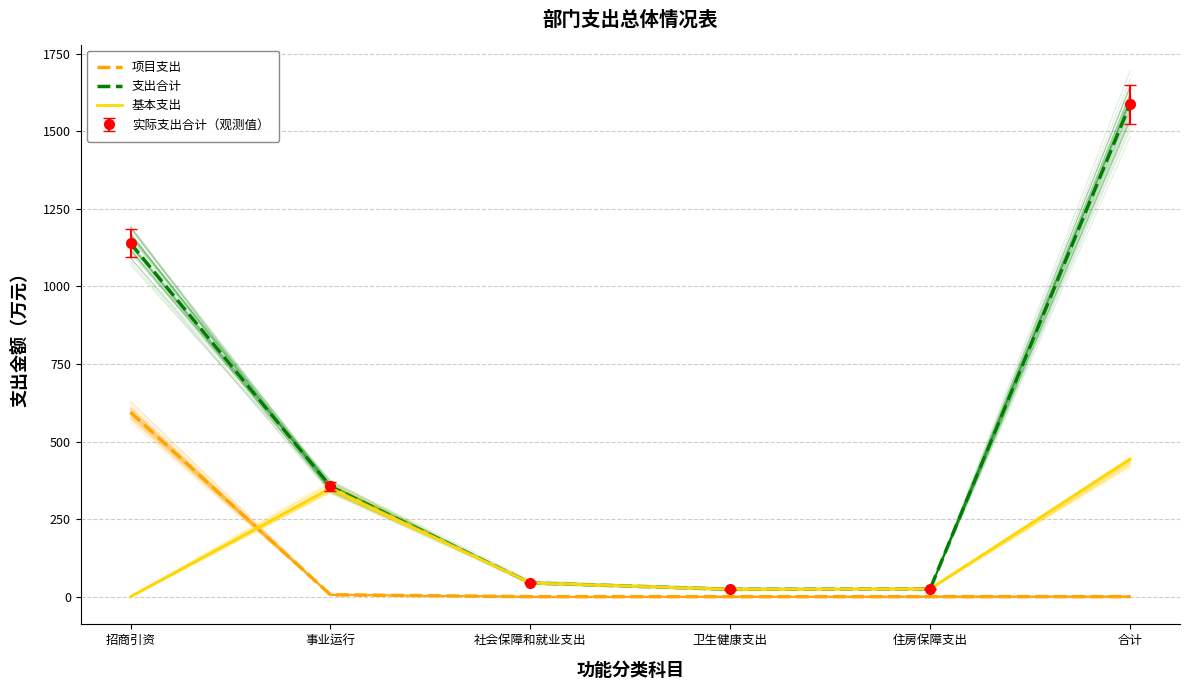

True or false: 基本支出 and 支出合计 intersect in this chart.

False